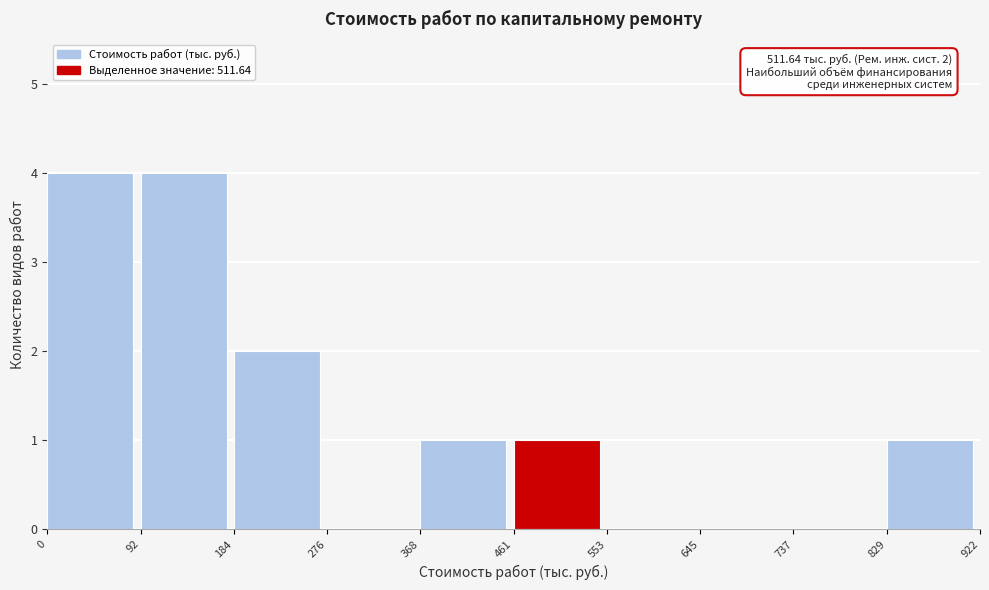

Reading left to right, extract all data points from this chart.

0=4	92=4	184=2	276=0	368=1	461=1	553=0	645=0	737=0	829=1